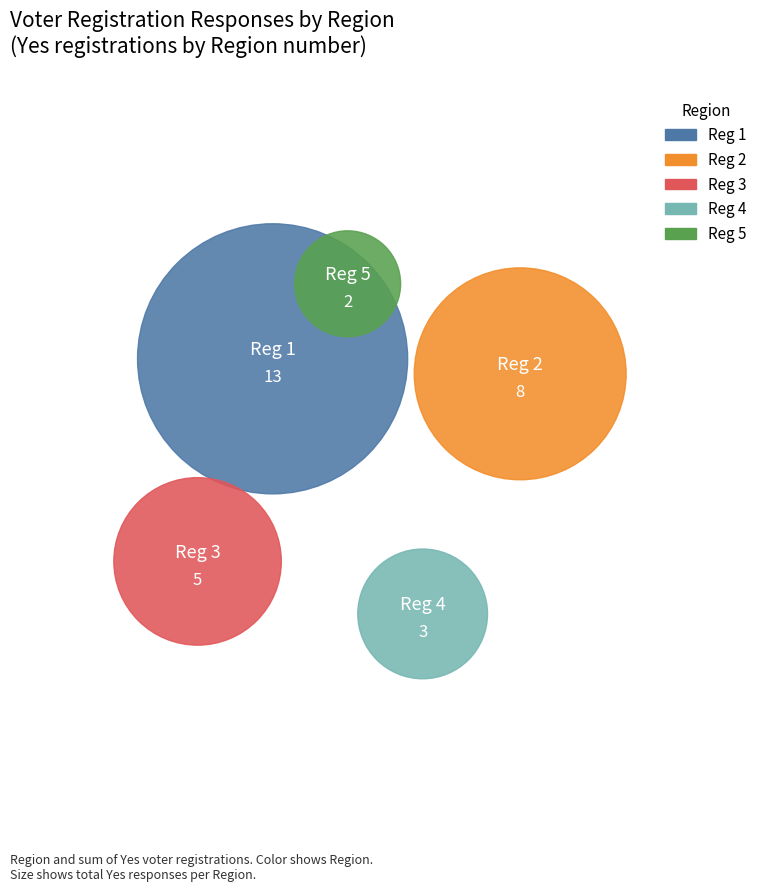

To the nearest percent, what percentage of the pie is Reg 4?

10%